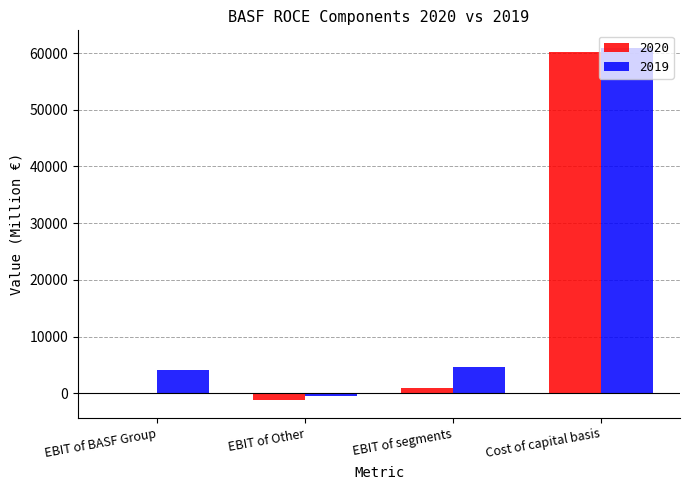

At which category is the sum across all series the highest?

Cost of capital basis